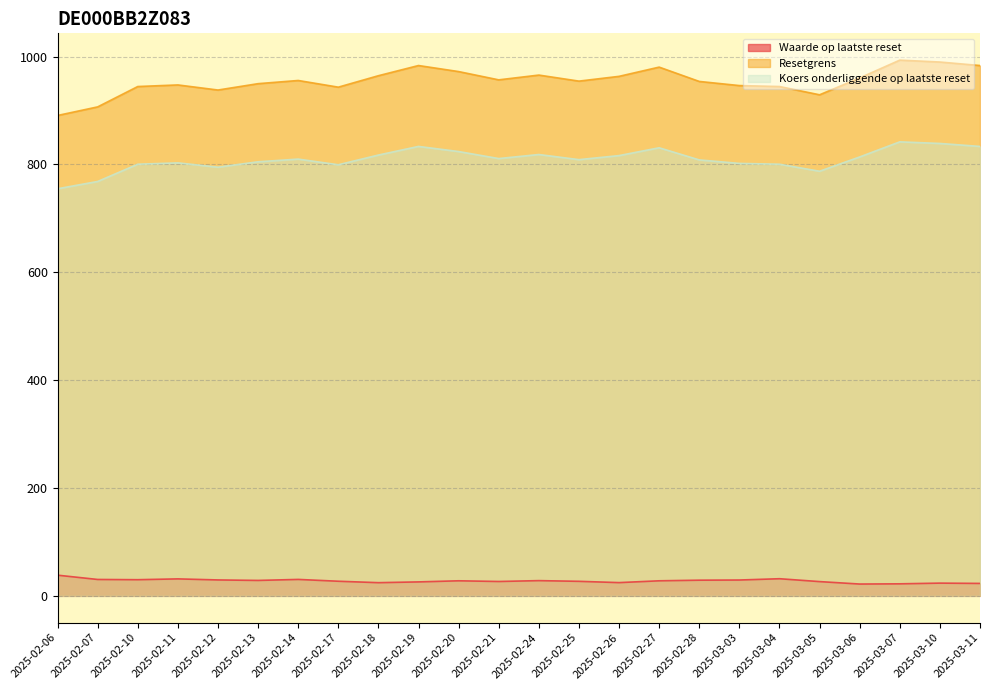

What is the sum of the Resetgrens values at 2025-02-17 and 2025-02-06?

1834.3